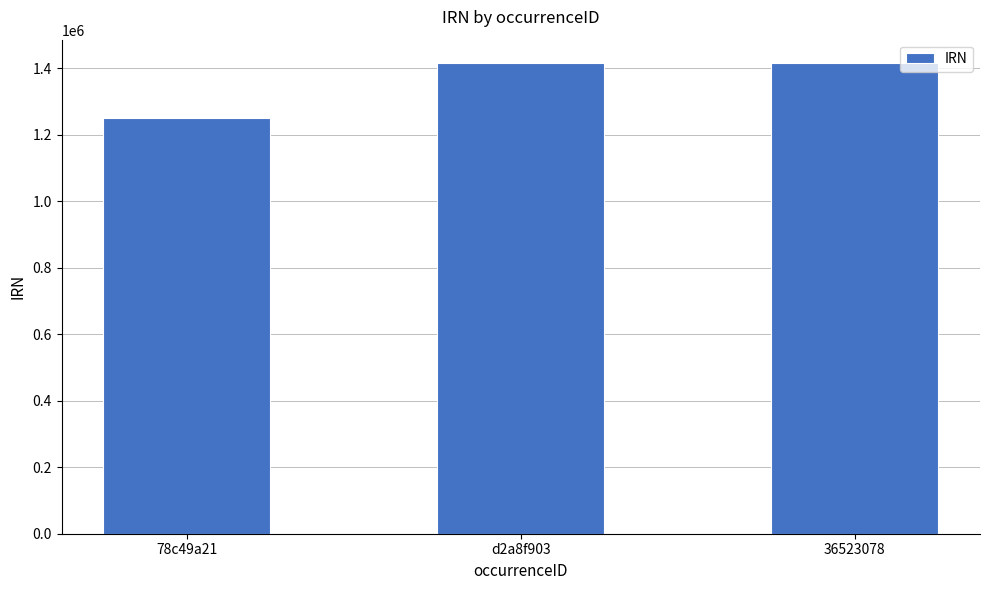

What is the maximum value shown in the chart?

1415213